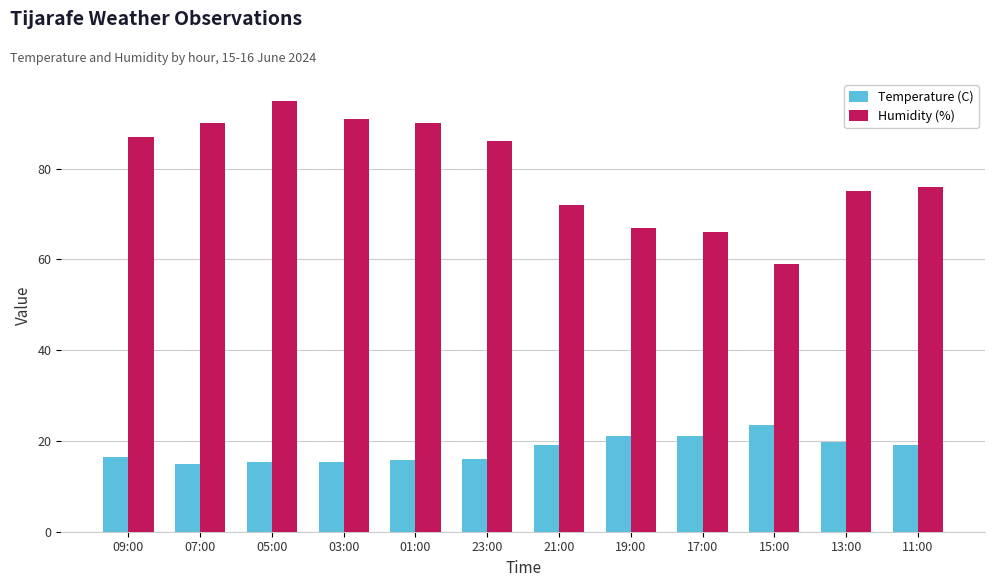

Are the bars grouped side by side (vs. stacked)?

Yes